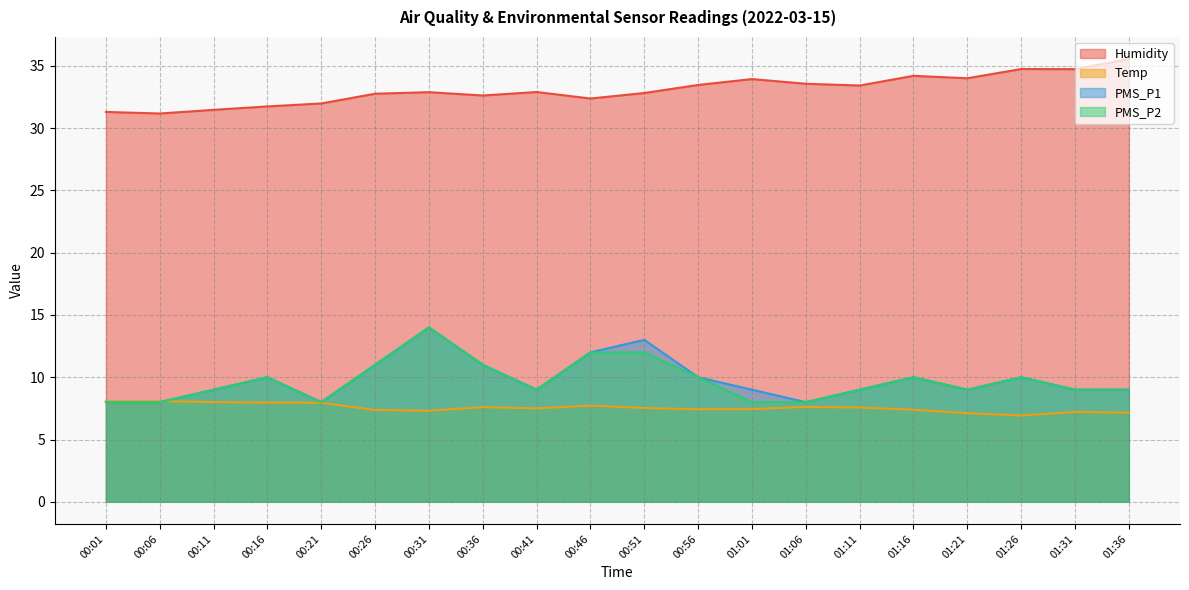

Reading left to right, list all the values displayed in this chart.

Humidity: 00:01=31.3	00:06=31.2	00:11=31.5	00:16=31.7	00:21=32.0	00:26=32.8	00:31=32.9	00:36=32.6	00:41=32.9	00:46=32.4	00:51=32.8	00:56=33.5	01:01=33.9	01:06=33.6	01:11=33.4	01:16=34.2	01:21=34.0	01:26=34.7	01:31=34.7	01:36=35.5
Temp: 00:01=8.1	00:06=8.1	00:11=8.0	00:16=8.0	00:21=8.0	00:26=7.4	00:31=7.3	00:36=7.6	00:41=7.5	00:46=7.7	00:51=7.5	00:56=7.4	01:01=7.4	01:06=7.6	01:11=7.6	01:16=7.4	01:21=7.1	01:26=6.9	01:31=7.2	01:36=7.2
PMS_P1: 00:01=8.0	00:06=8.0	00:11=9.0	00:16=10.0	00:21=8.0	00:26=11.0	00:31=14.0	00:36=11.0	00:41=9.0	00:46=12.0	00:51=13.0	00:56=10.0	01:01=9.0	01:06=8.0	01:11=9.0	01:16=10.0	01:21=9.0	01:26=10.0	01:31=9.0	01:36=9.0
PMS_P2: 00:01=8.0	00:06=8.0	00:11=9.0	00:16=10.0	00:21=8.0	00:26=11.0	00:31=14.0	00:36=11.0	00:41=9.0	00:46=12.0	00:51=12.0	00:56=10.0	01:01=8.0	01:06=8.0	01:11=9.0	01:16=10.0	01:21=9.0	01:26=10.0	01:31=9.0	01:36=9.0